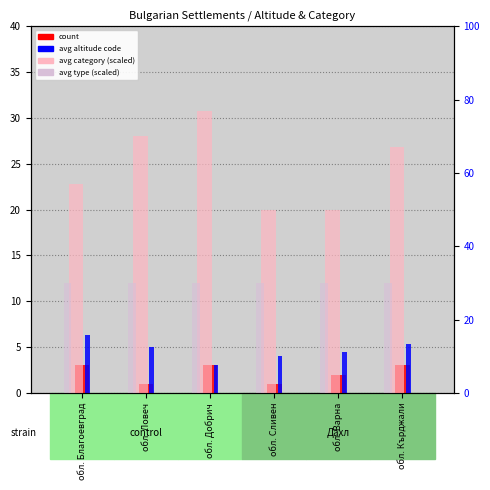

What is the difference between the count values at обл. Добрич and обл. Варна?

1.0